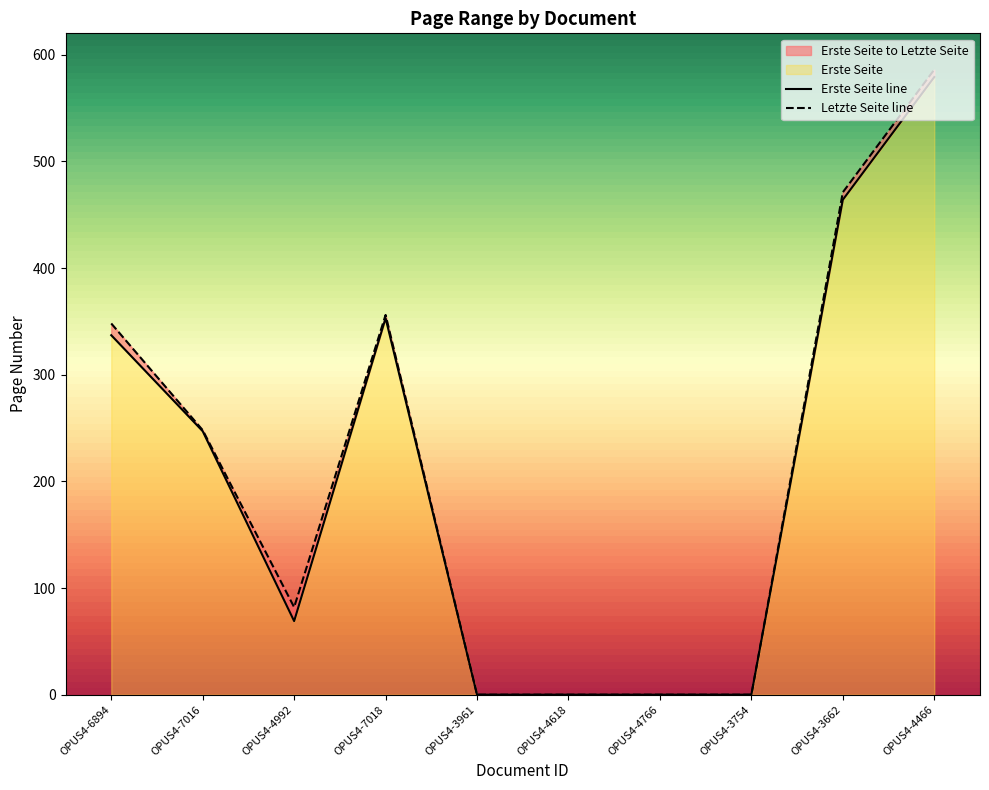

How many lines are shown in the chart?

2